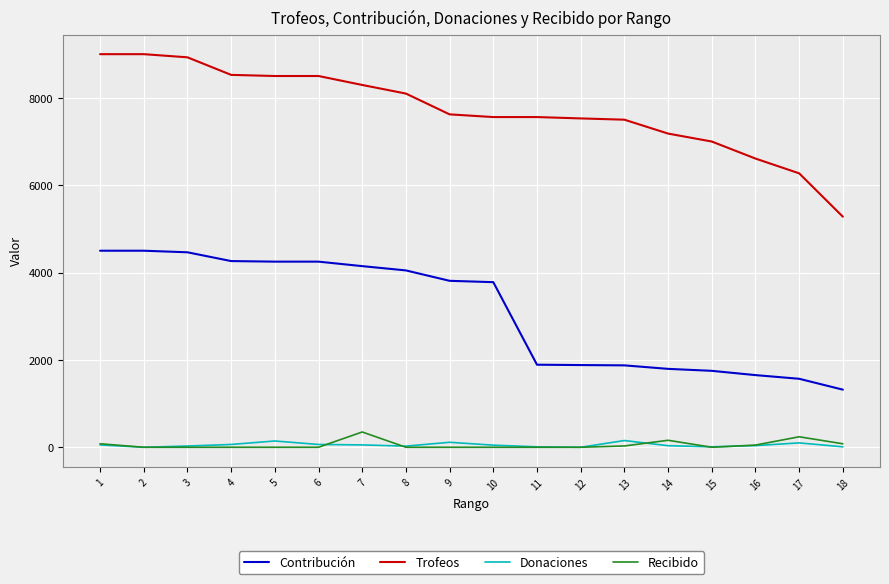

The value of Contribución at 15 is 1750. True or false?

True